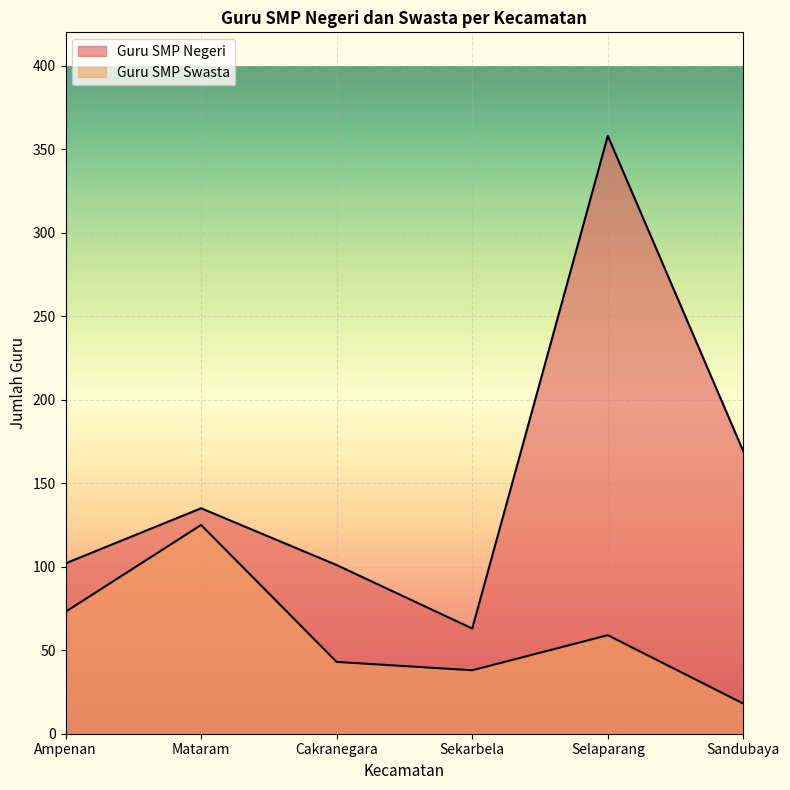

True or false: Guru SMP Negeri and Guru SMP Swasta intersect in this chart.

False